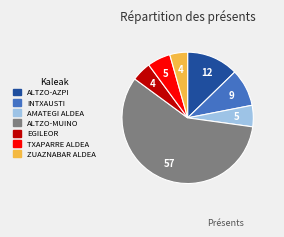

How many segments does this pie chart have?

7